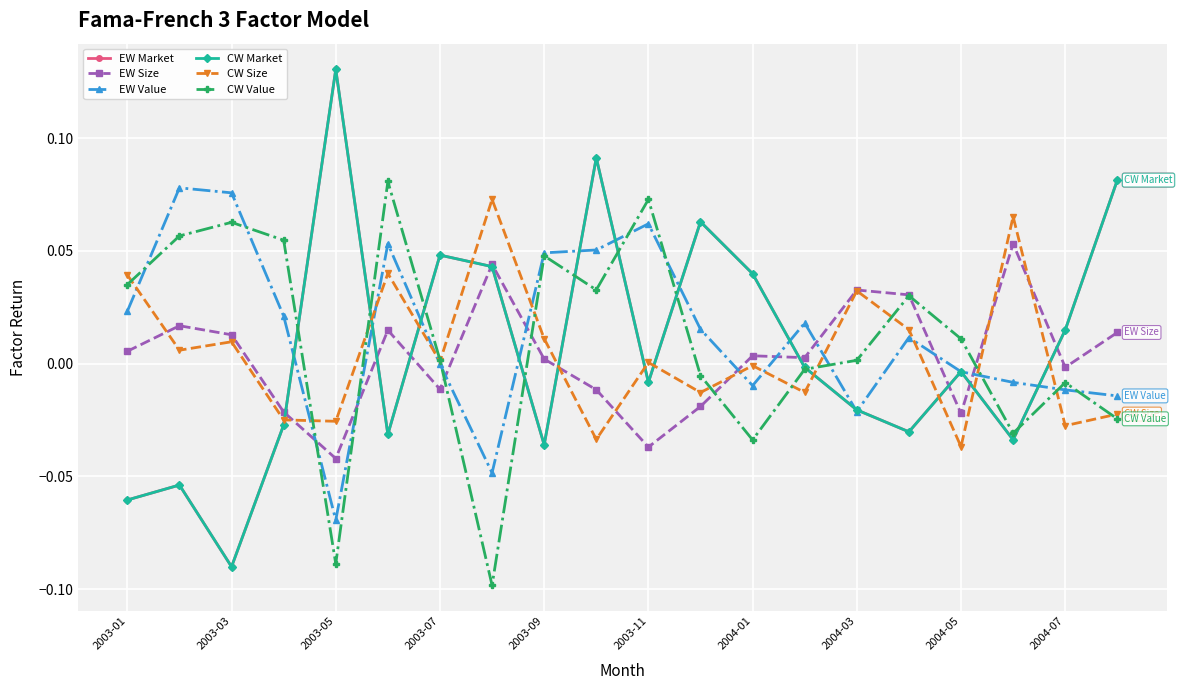

True or false: CW Value and EW Market cross at least once.

True